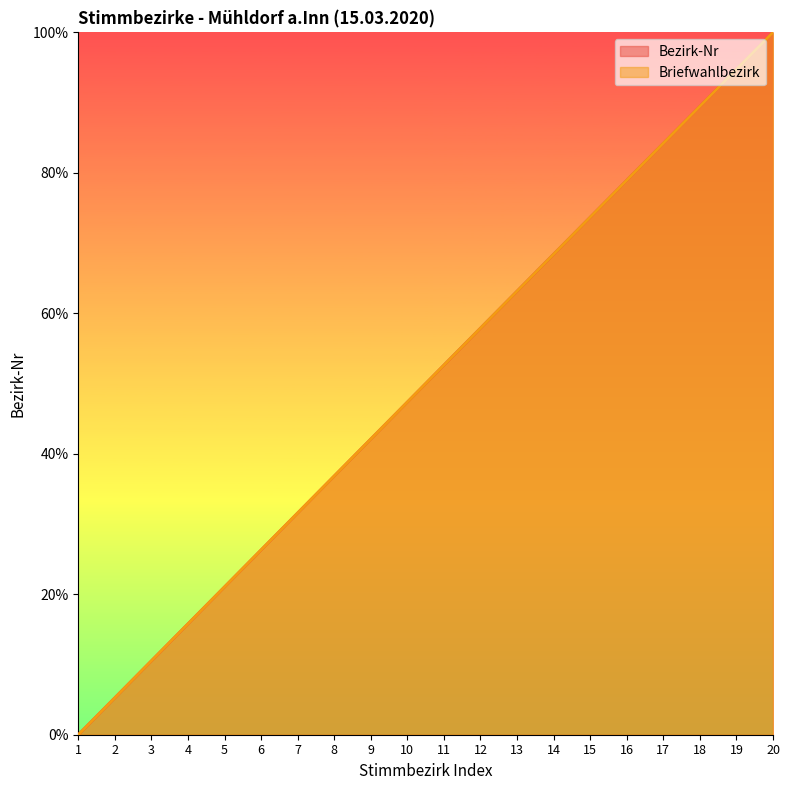

The value of Bezirk-Nr at 20 is 100.0. True or false?

True